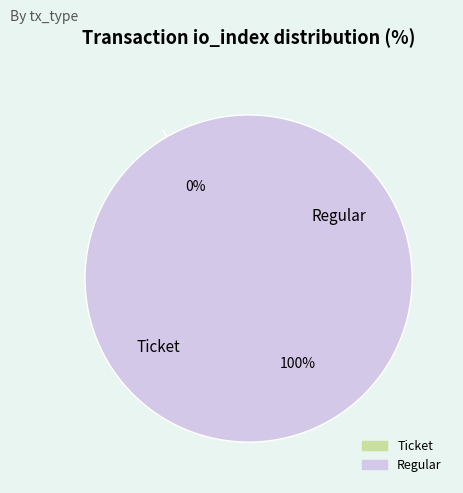

Which category accounts for the majority?

Regular